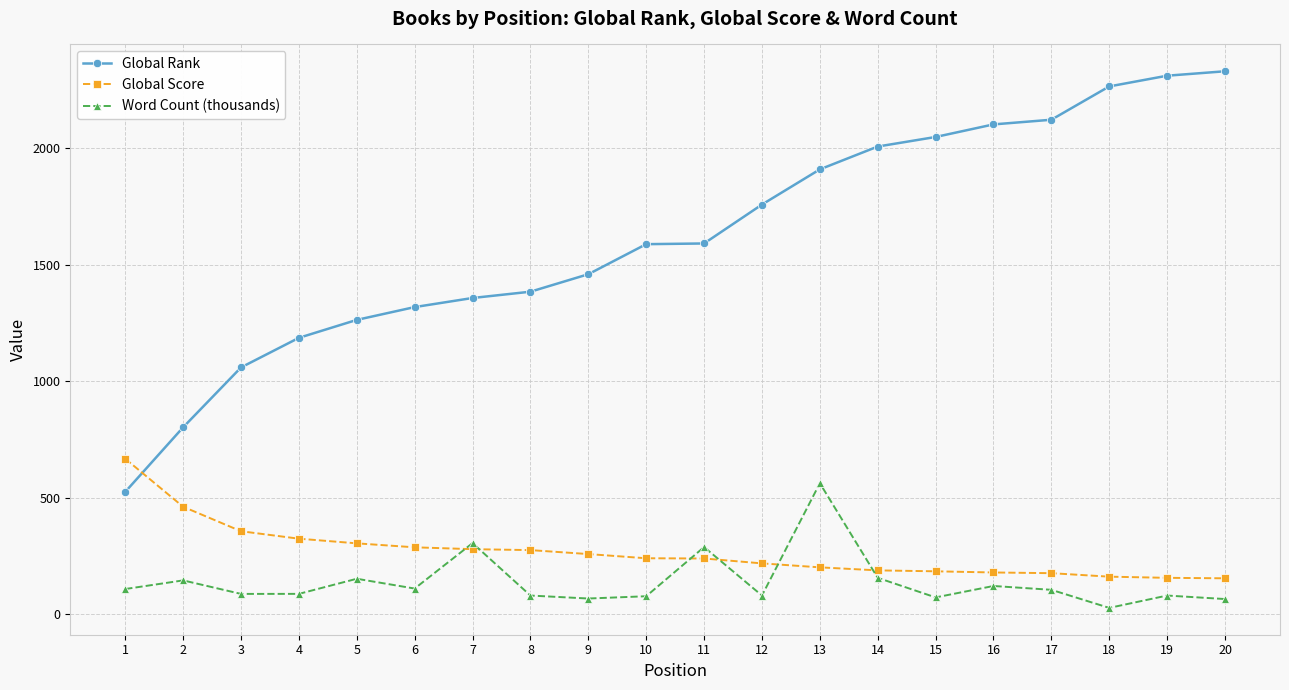

How many times do Global Score and Word Count (thousands) cross each other?

6